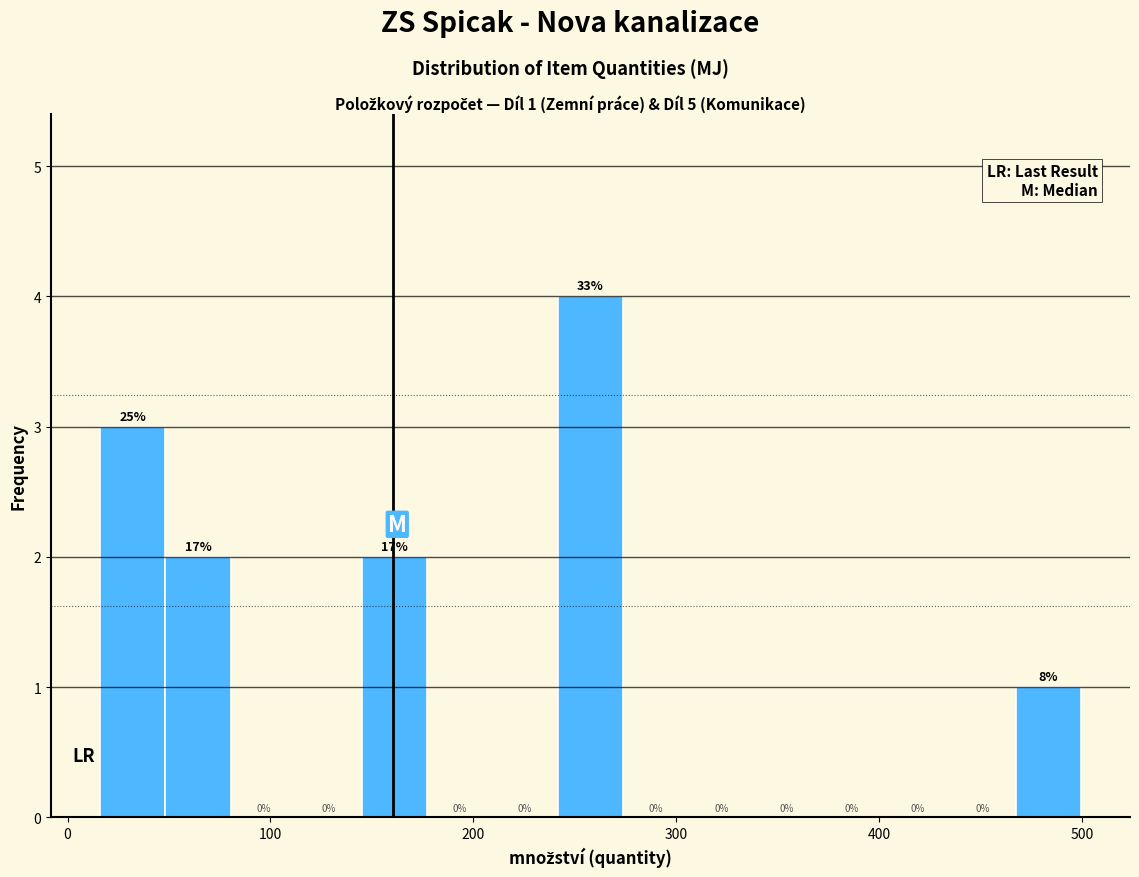

Around what value on the x-axis is the tallest bar? Give the approximate position of its centre, as read against the axis.

260